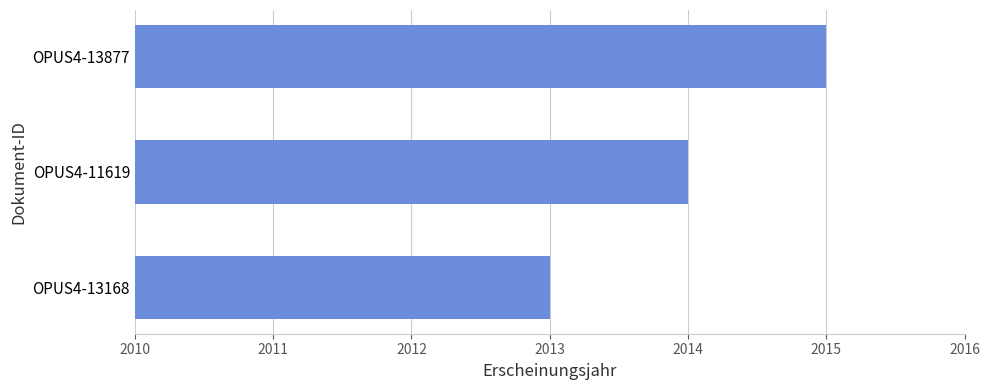

True or false: the data shows 2013 at OPUS4-13168.

True